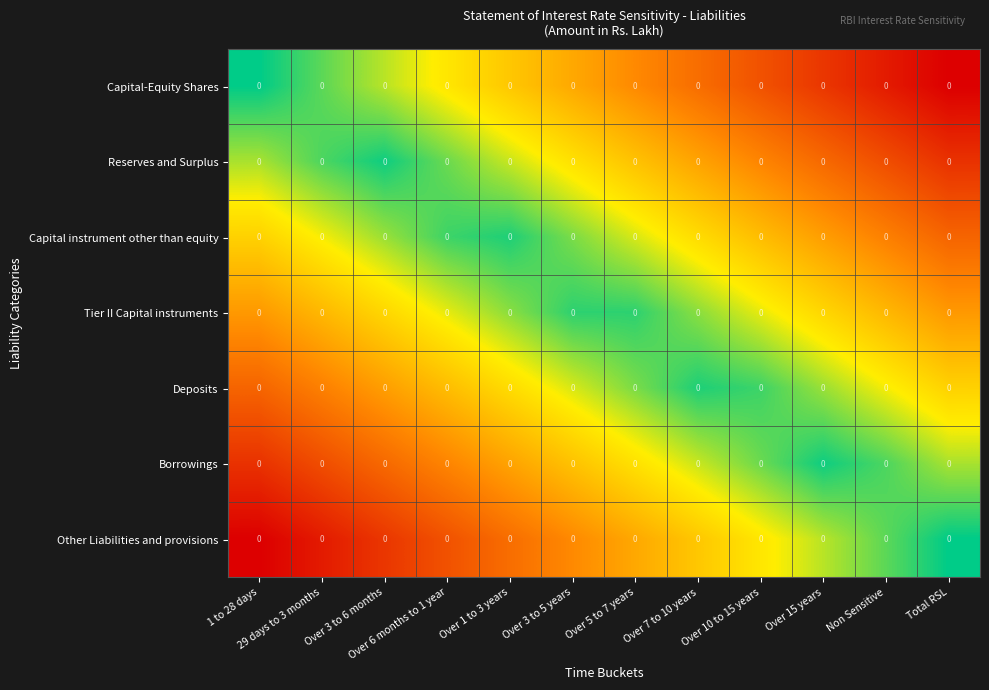

At which category is the sum across all series the highest?

1 to 28 days